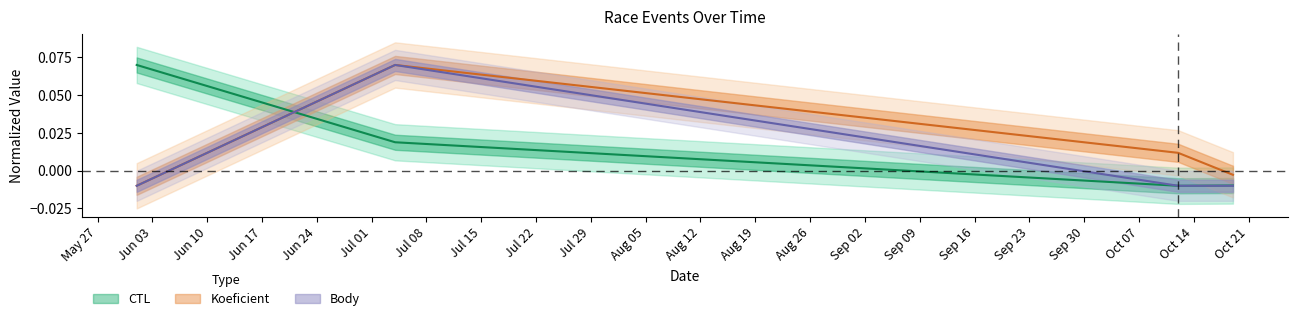

How many values in the Koeficient series are below 0?

2